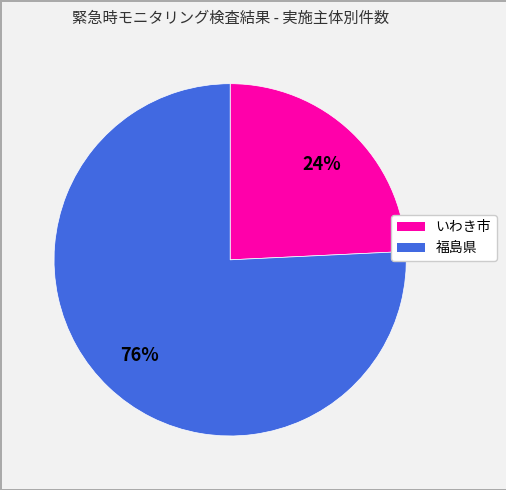

Is it true that いわき市 is 24% of the pie?

True